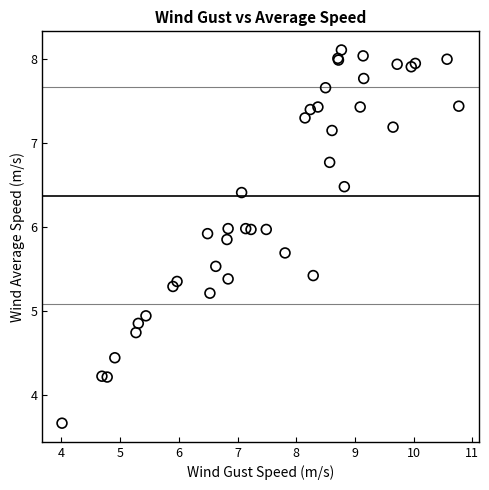

What Y value in the scatter plot is closest to 5?

4.9